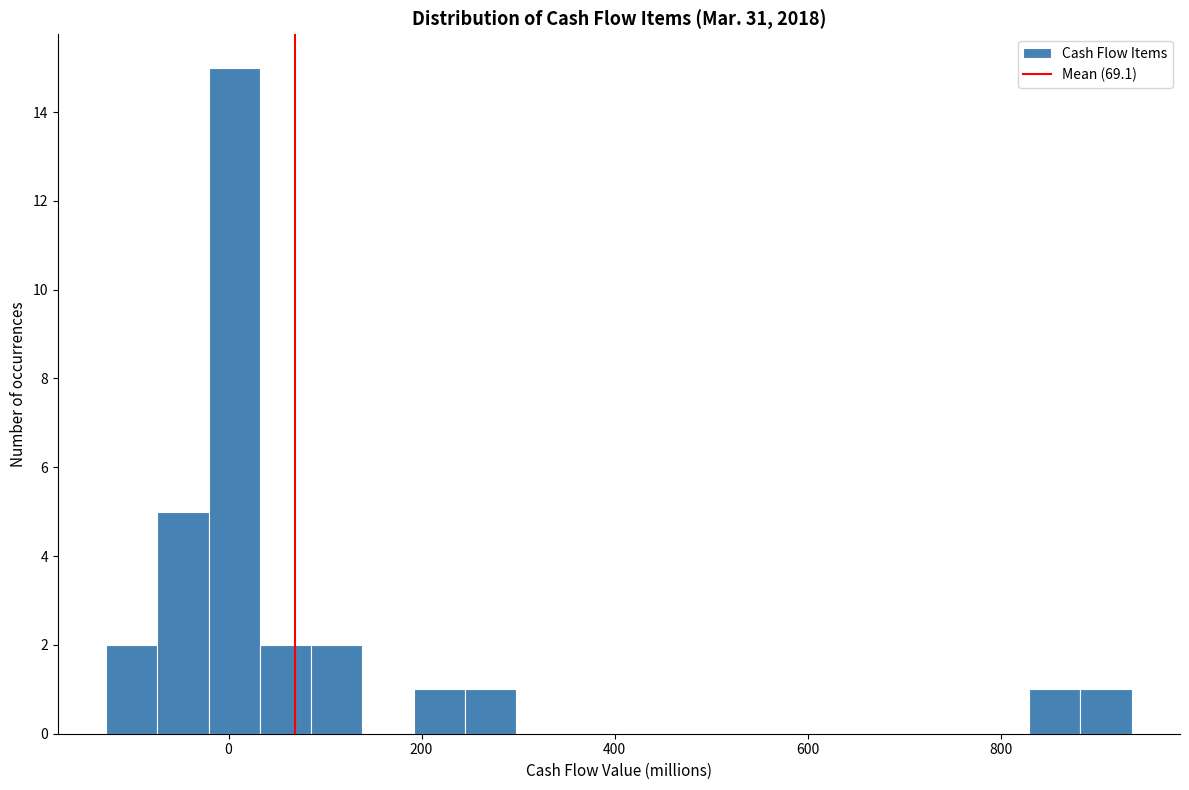

Around what value on the x-axis is the tallest bar? Give the approximate position of its centre, as read against the axis.

0